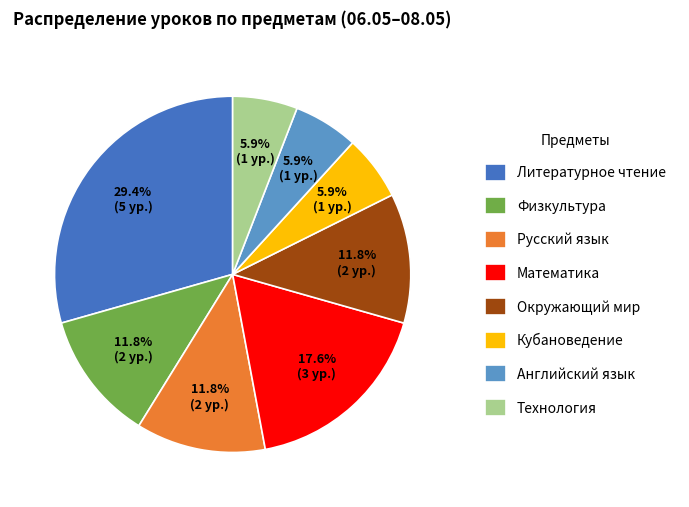

Which category has the biggest portion of the pie?

Литературное чтение